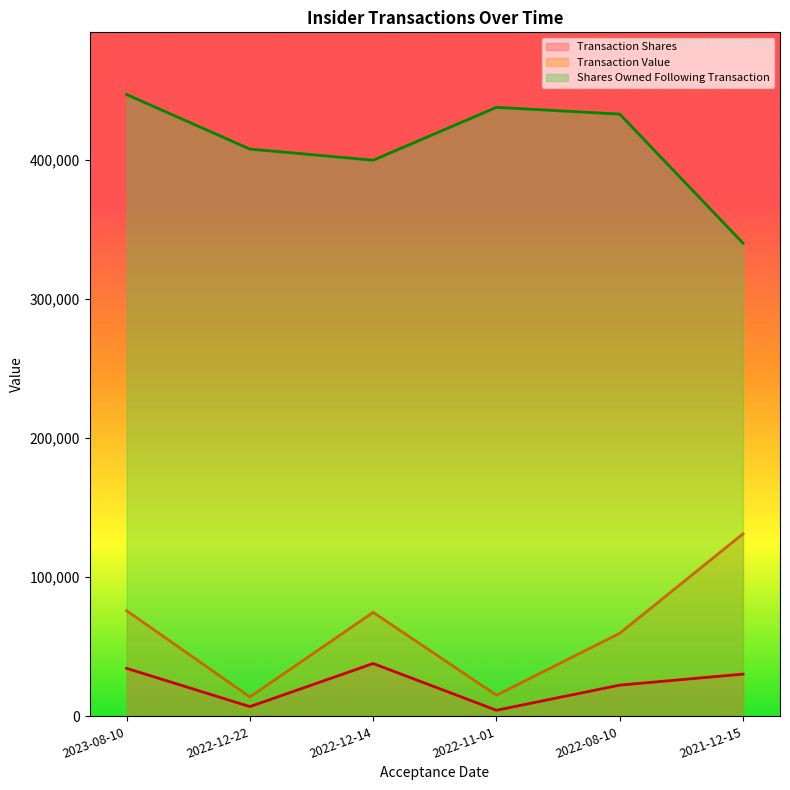

What is the label of the 2nd point from the right?

2022-08-10